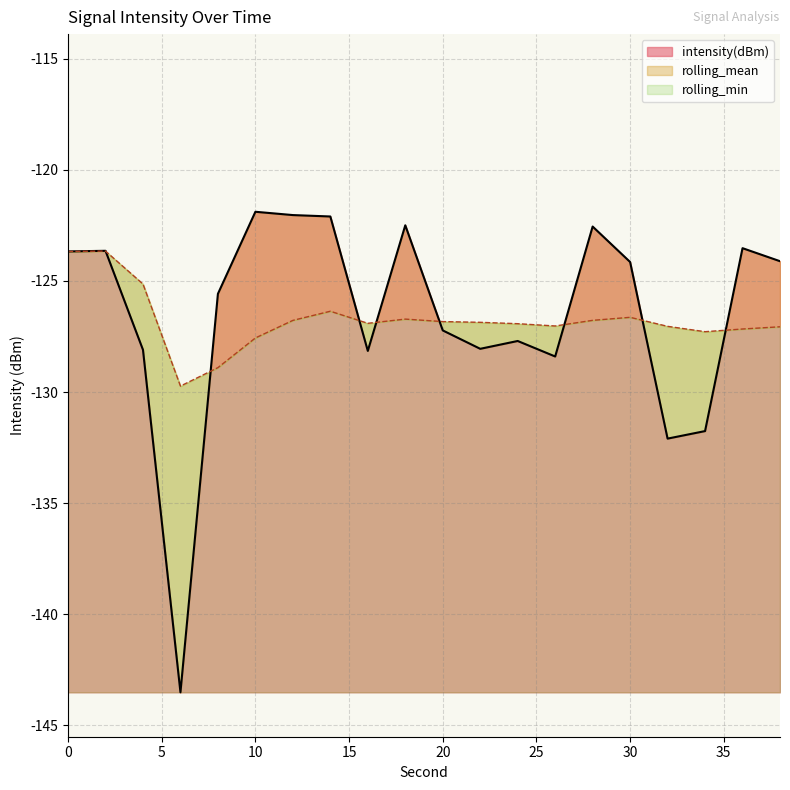

At which label is rolling_mean closest to -126?

14